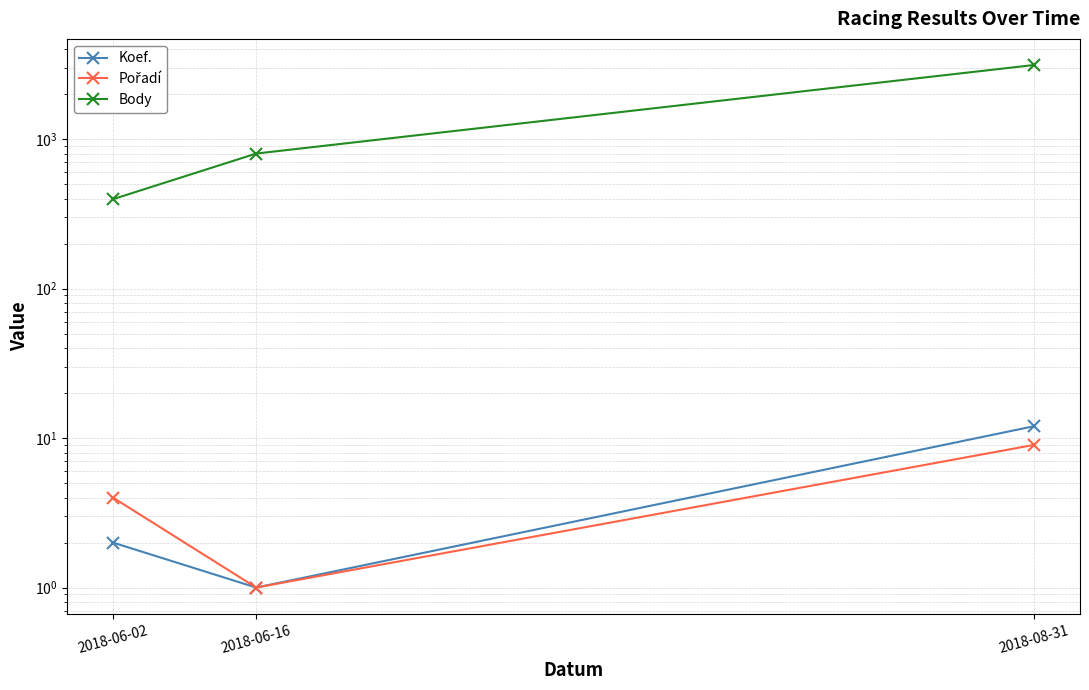

At which label is Body closest to 1762?

2018-06-16